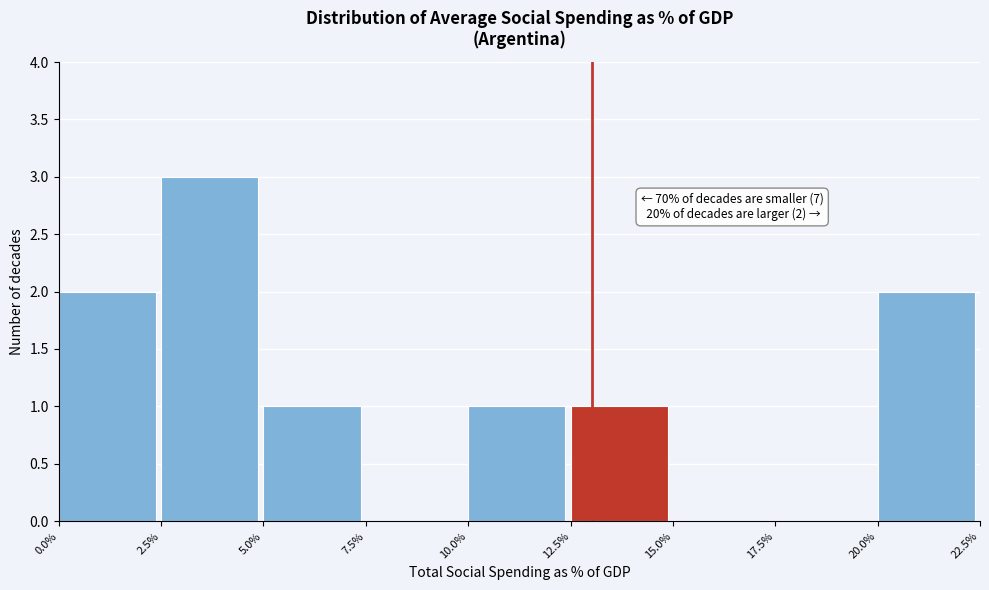

Reading left to right, extract all data points from this chart.

0.0%=2	2.5%=3	5.0%=1	7.5%=0	10.0%=1	12.5%=1	15.0%=0	17.5%=0	20.0%=2